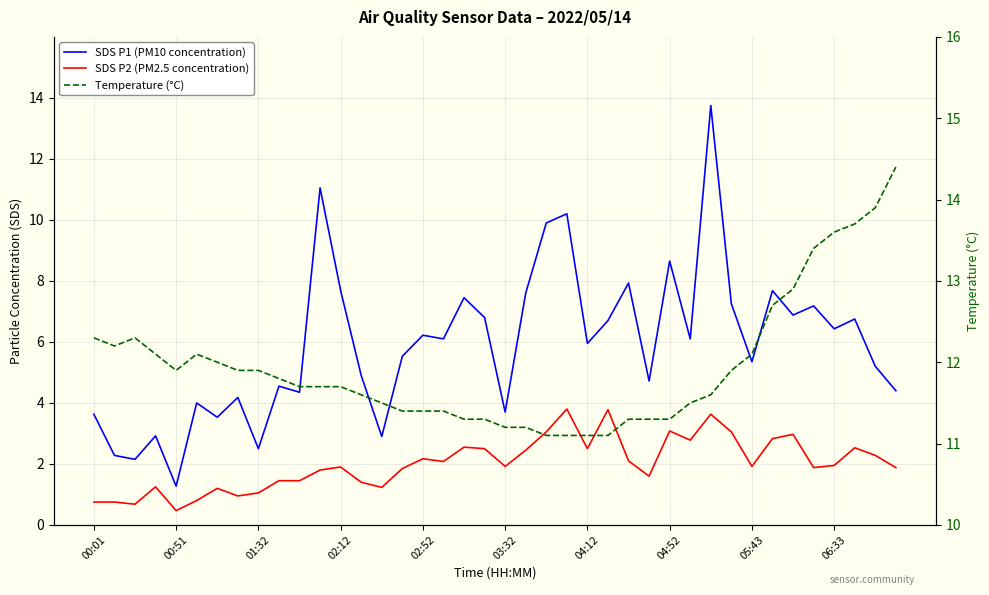

Is it true that SDS P1 (PM10 concentration) equals 4.8 at 04:12?

False